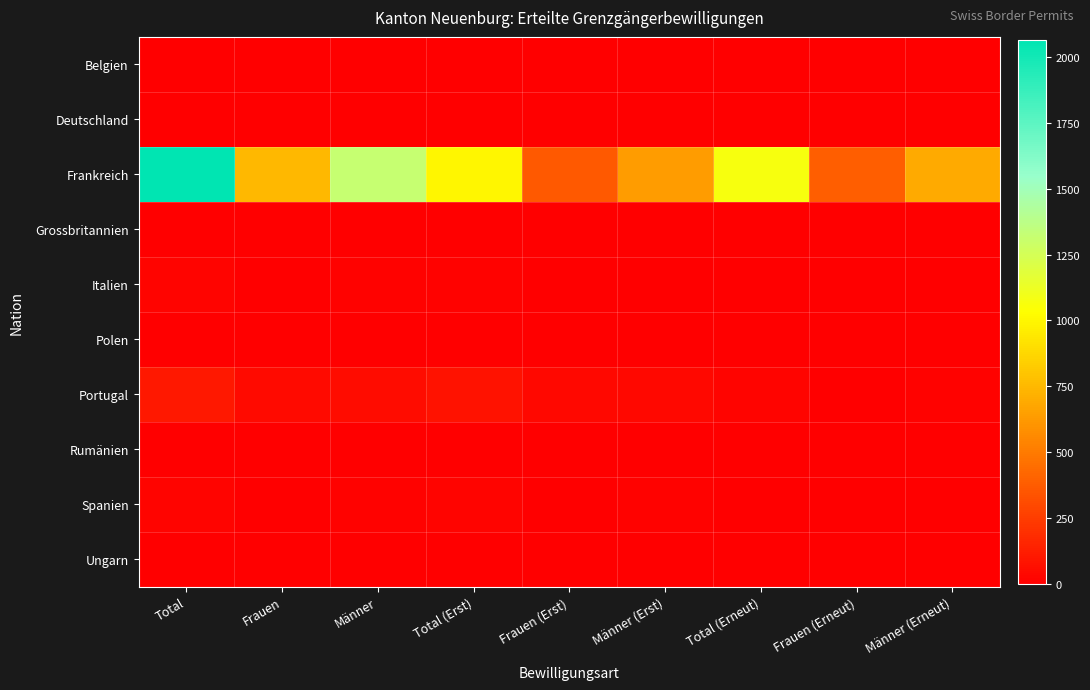

Which series changed the most between Total and Männer (Erst)?

Frankreich